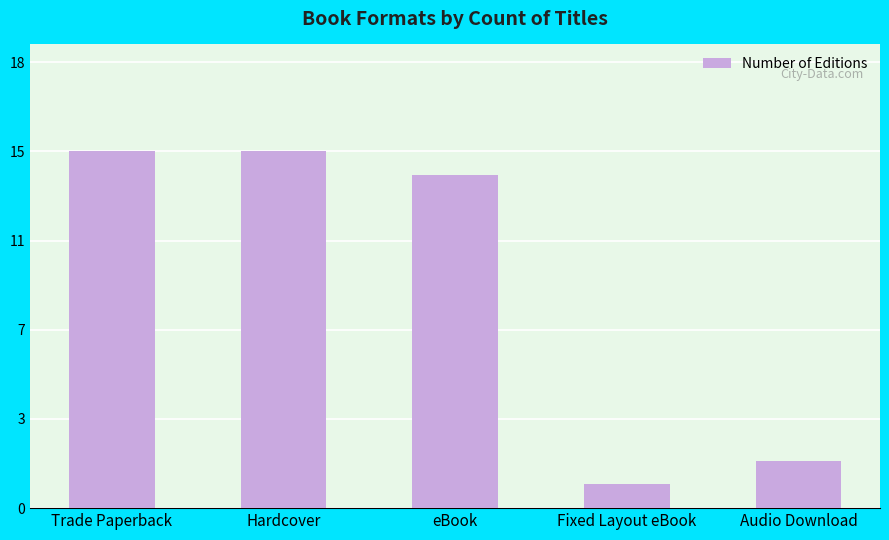

Approximately how many times larger is the value at eBook compared to Trade Paperback?

0.9